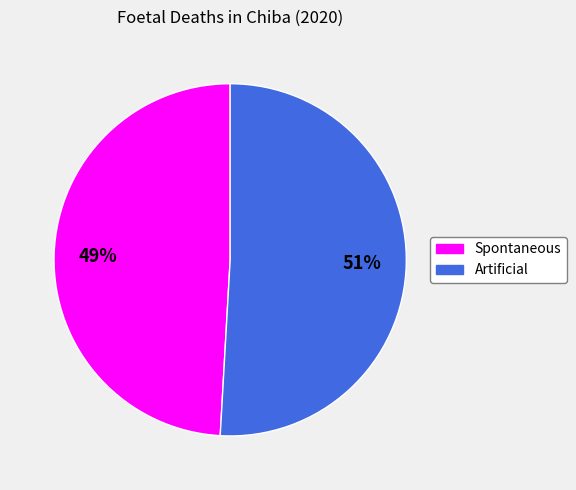

Rank the categories by value from highest to lowest.

Artificial, Spontaneous